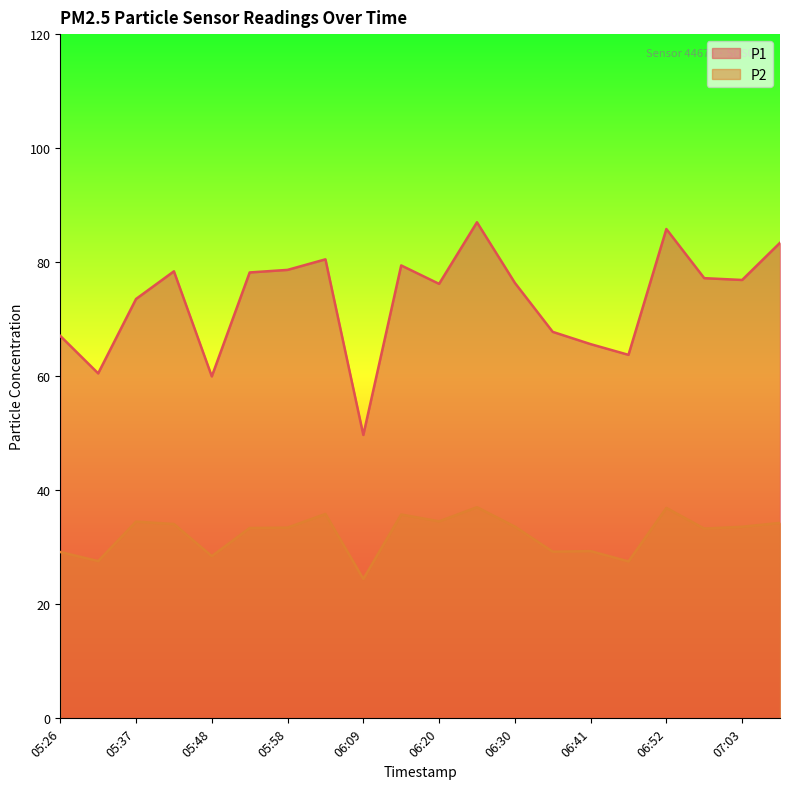

What is the total value across all series at 06:25?

124.0